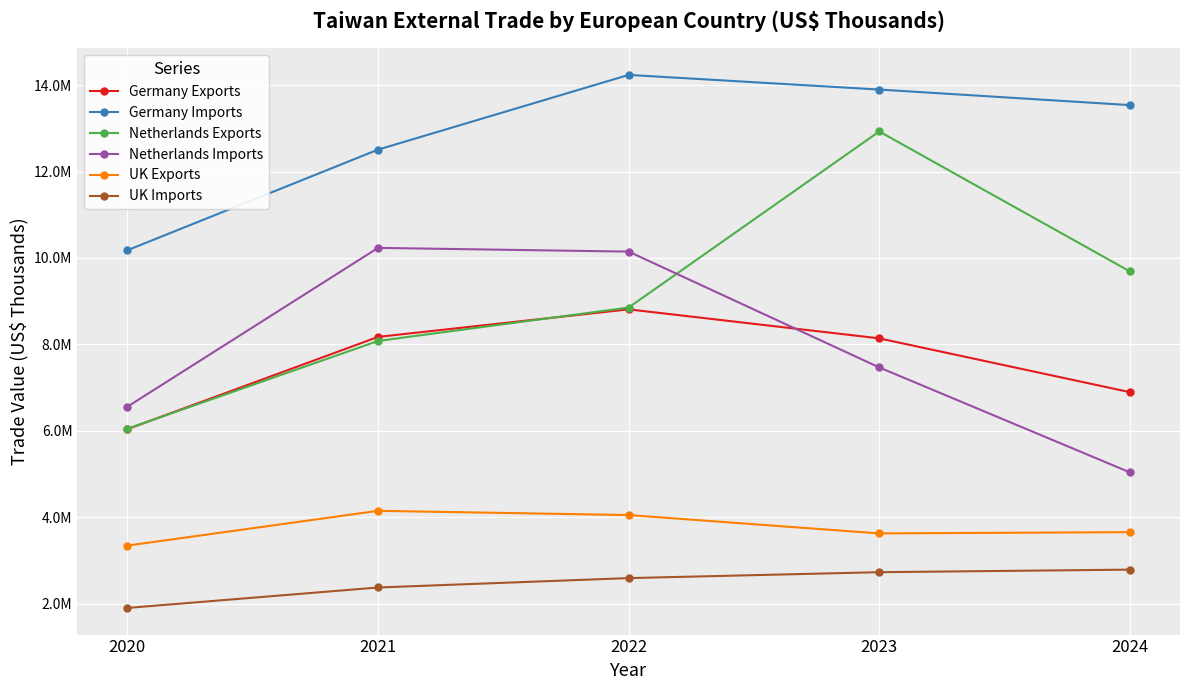

At which label is Netherlands Imports closest to 7635863?

2023